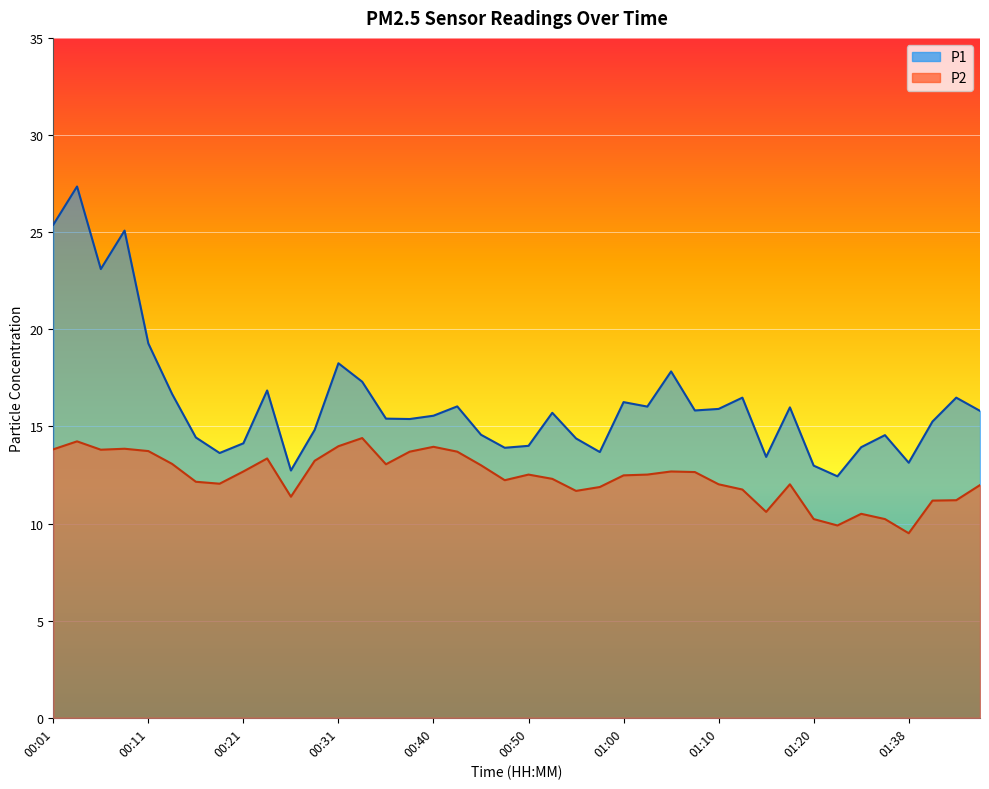

Where does the P2 series first go above 12?

00:01